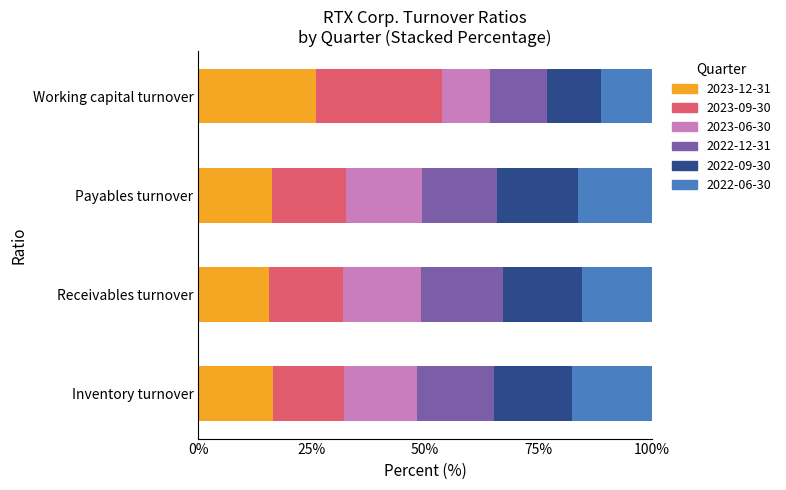

How many distinct data groups are displayed?

6